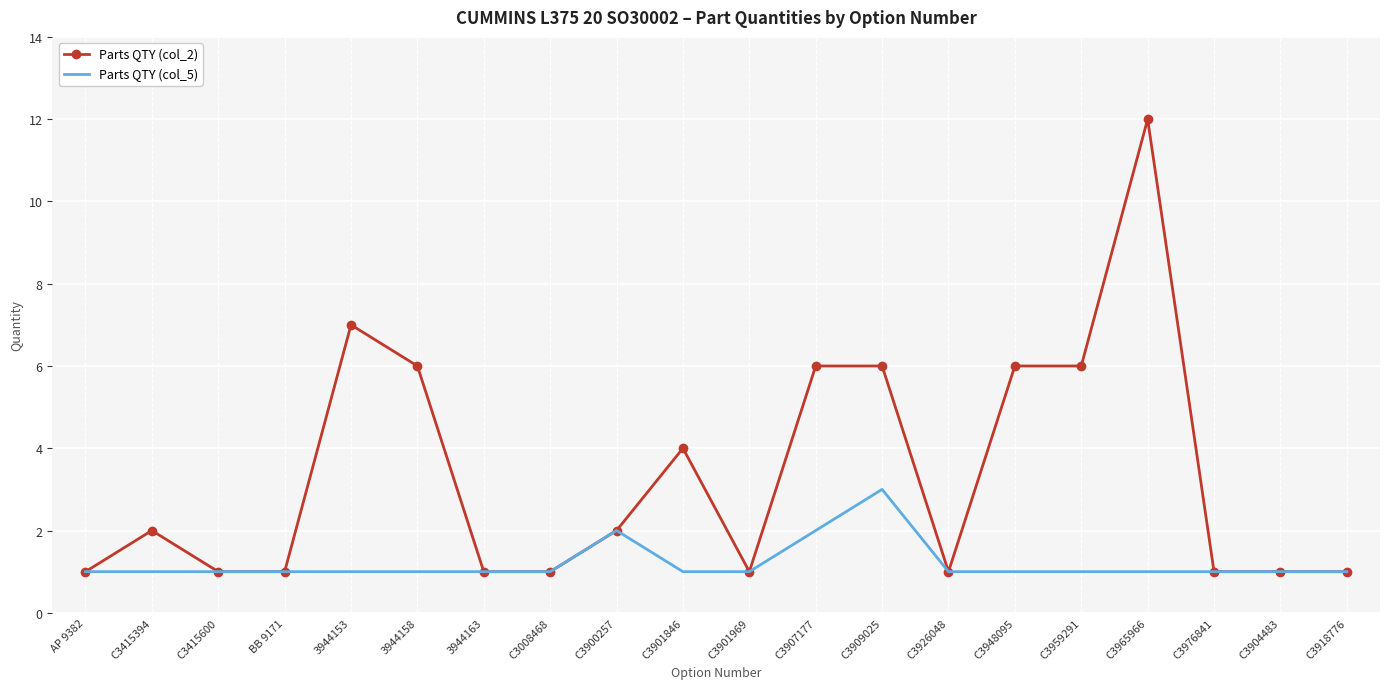

What is the smallest value displayed?

1